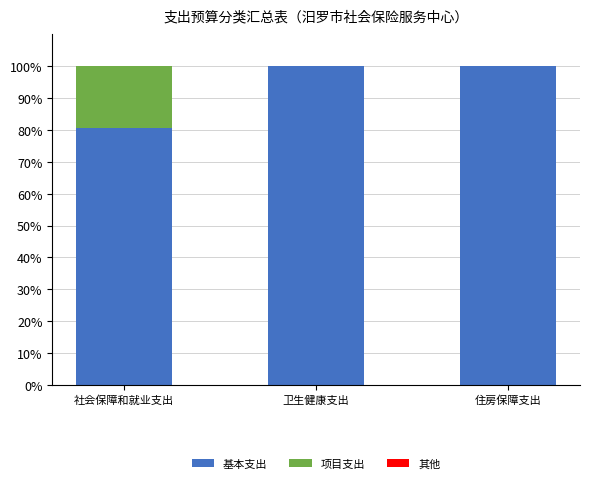

What is the sum of all 基本支出 values?

280.6